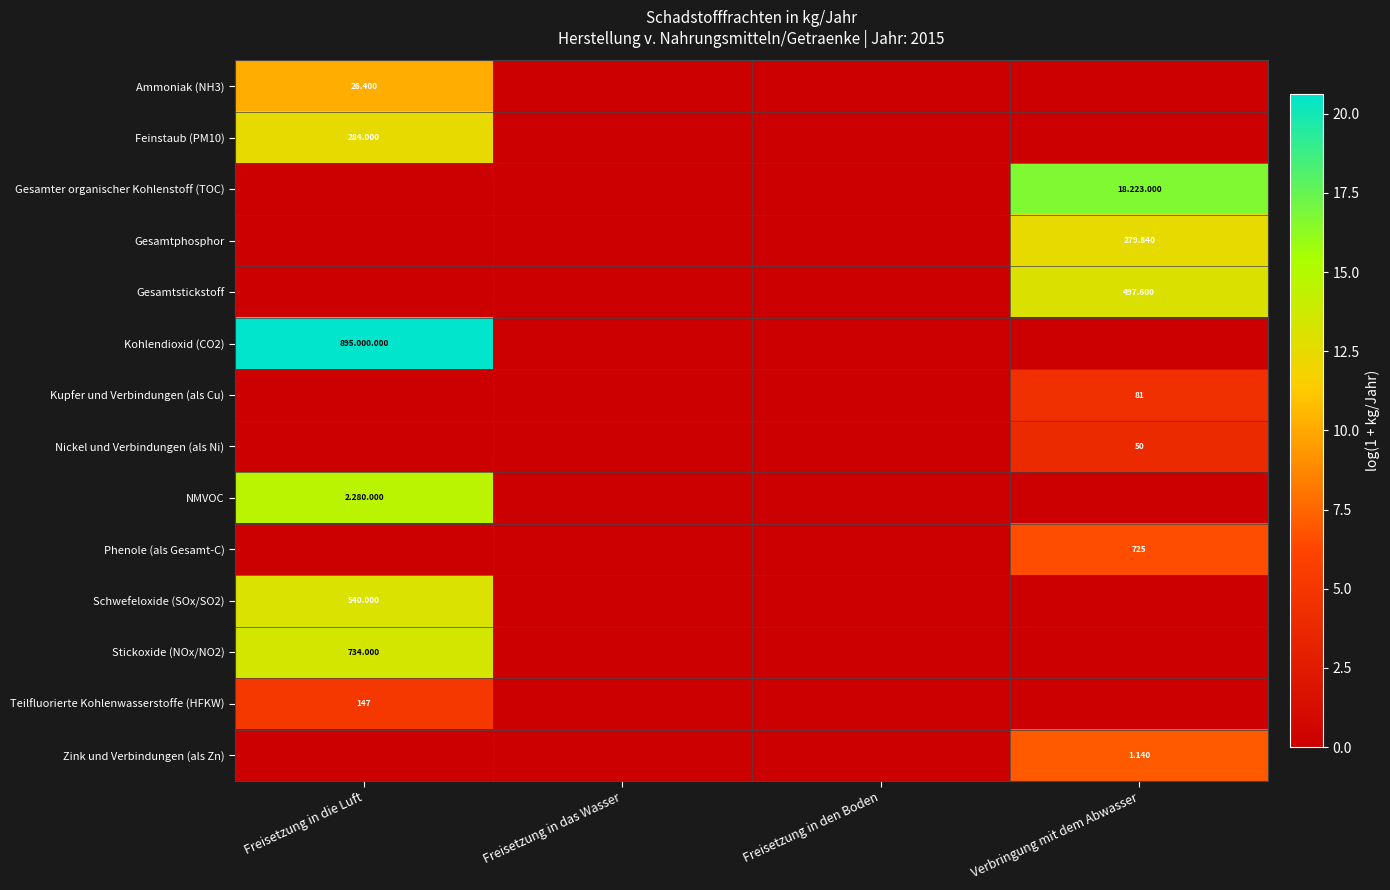

Is it true that Gesamtphosphor equals -8.2 at Freisetzung in den Boden?

False